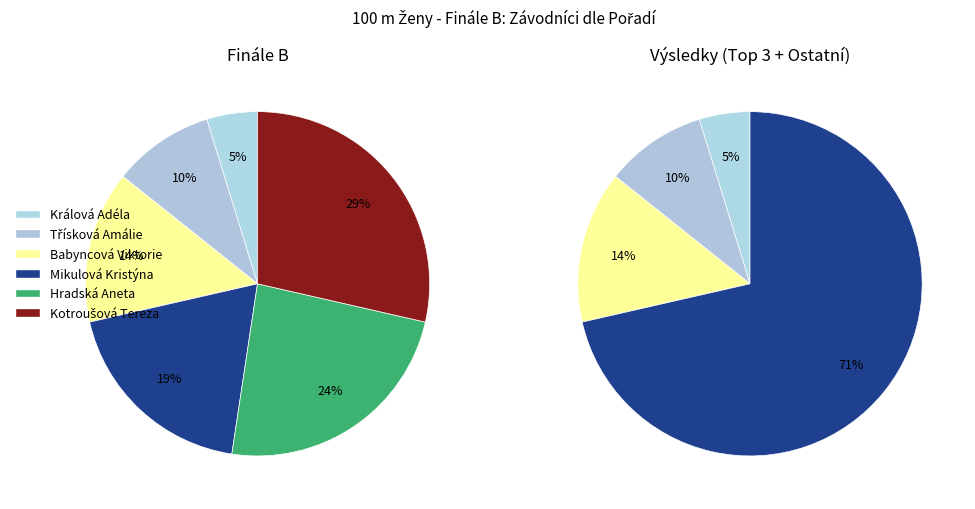

What is the change in value from Babyncová Viktorie to Mikulová Kristýna?

+1